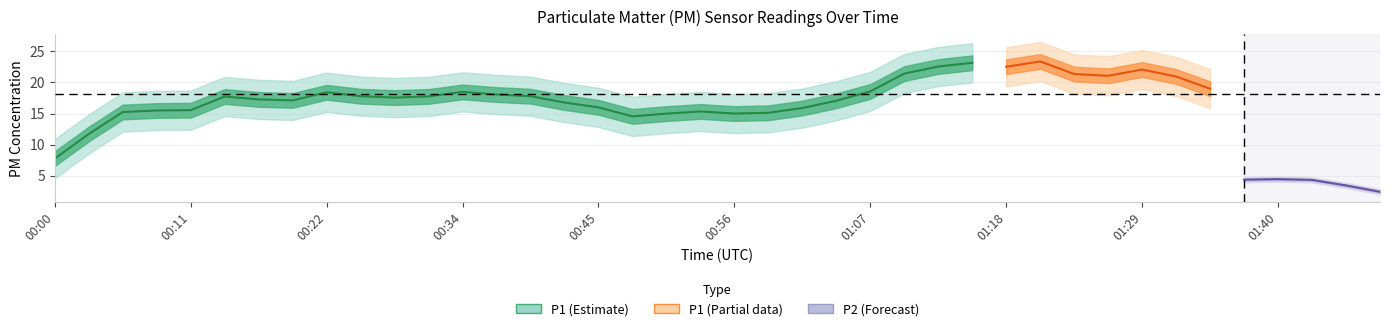

What is the sum of the P2 values at 22 and 25?

9.6